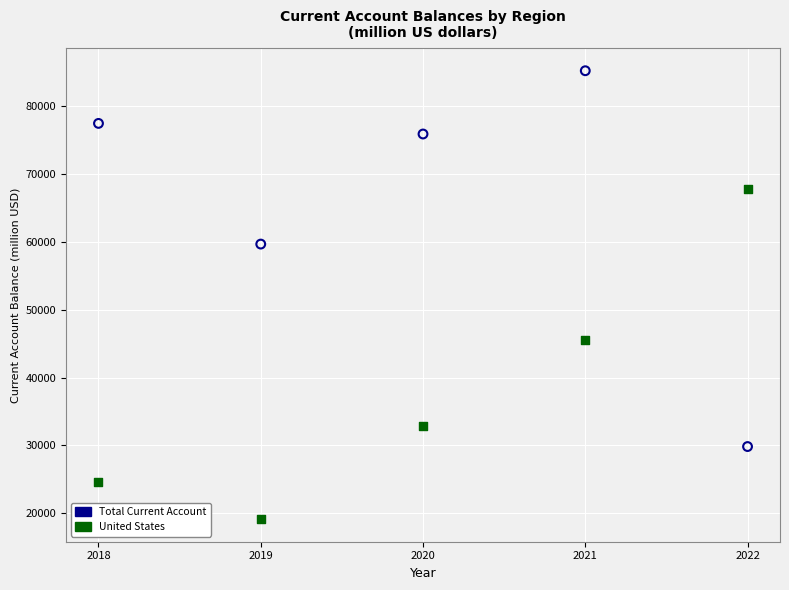

Which series has the largest Y range (max minus min)?

Total Current Account